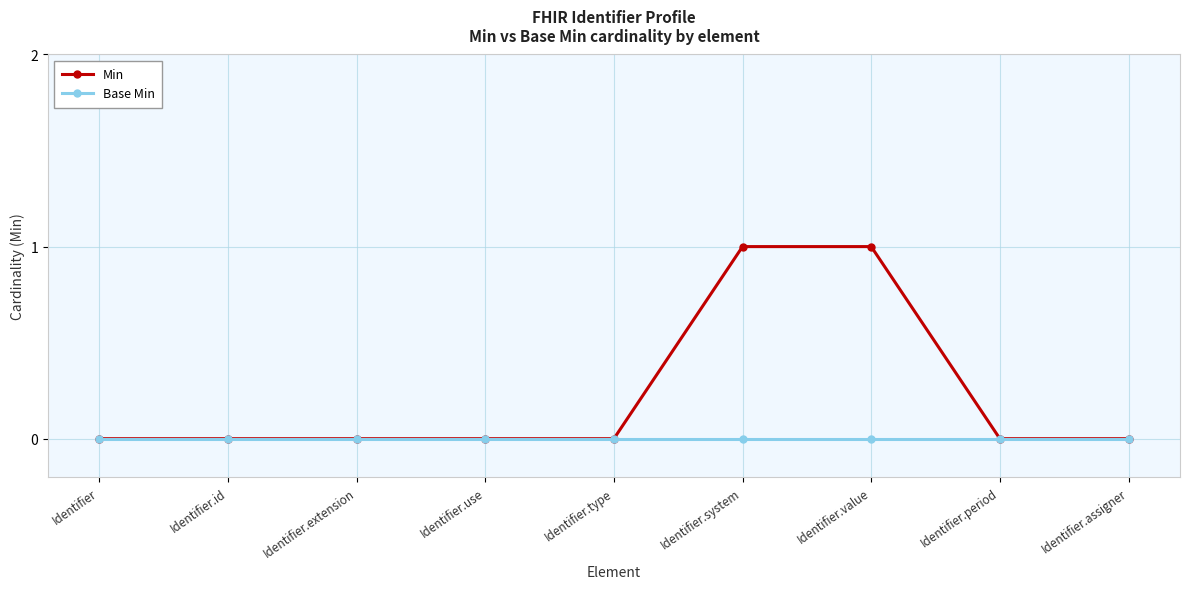

What is the greatest value displayed?

1